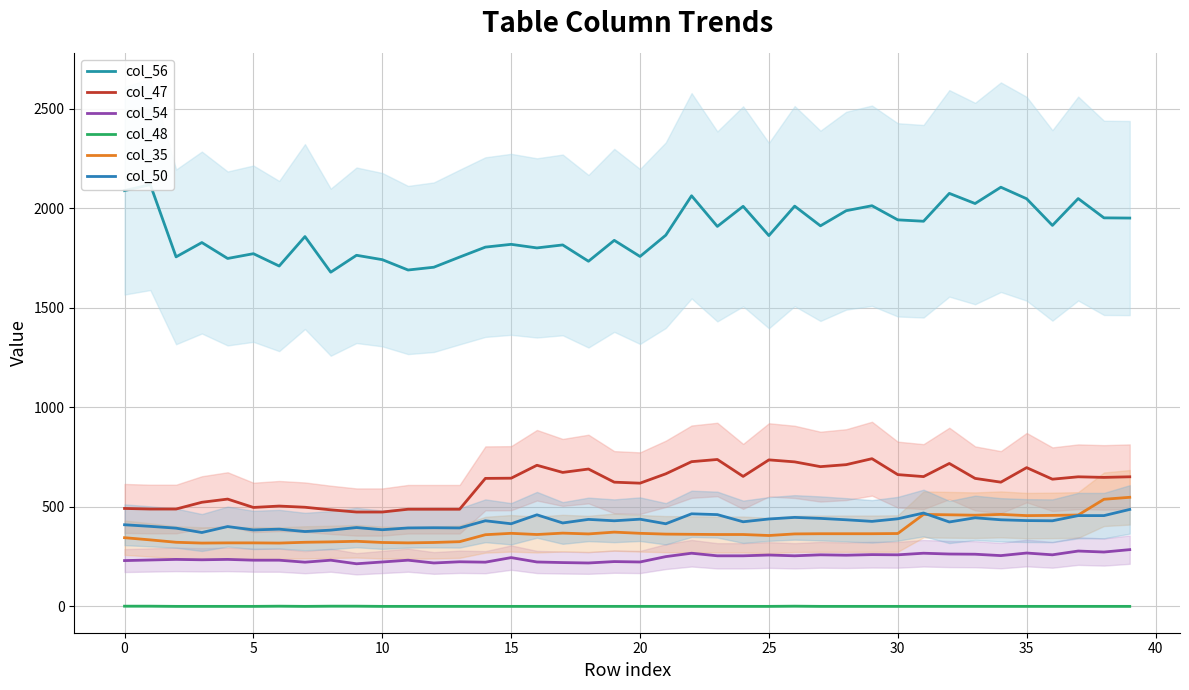

The value of col_54 at 5 is 232. True or false?

True